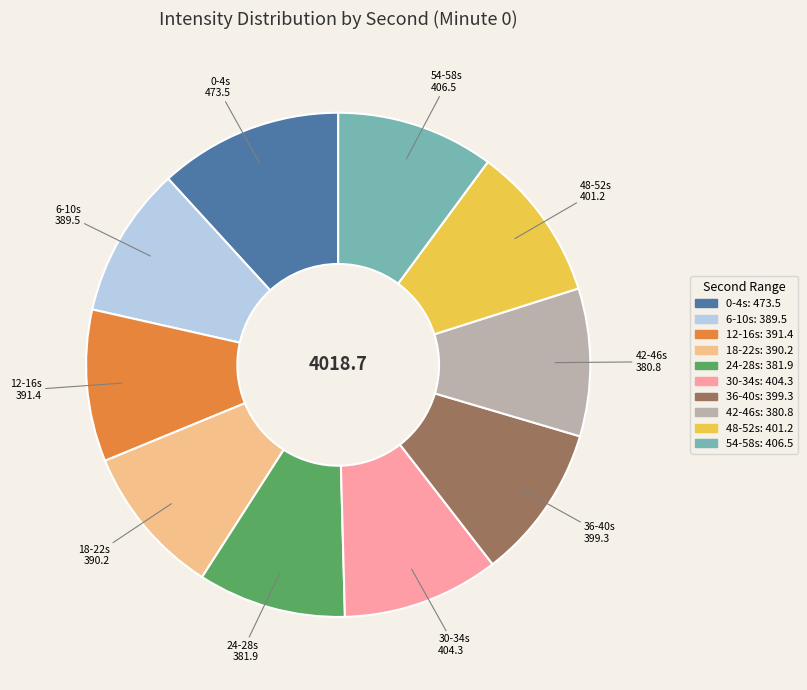

Is there a majority slice in this chart?

No